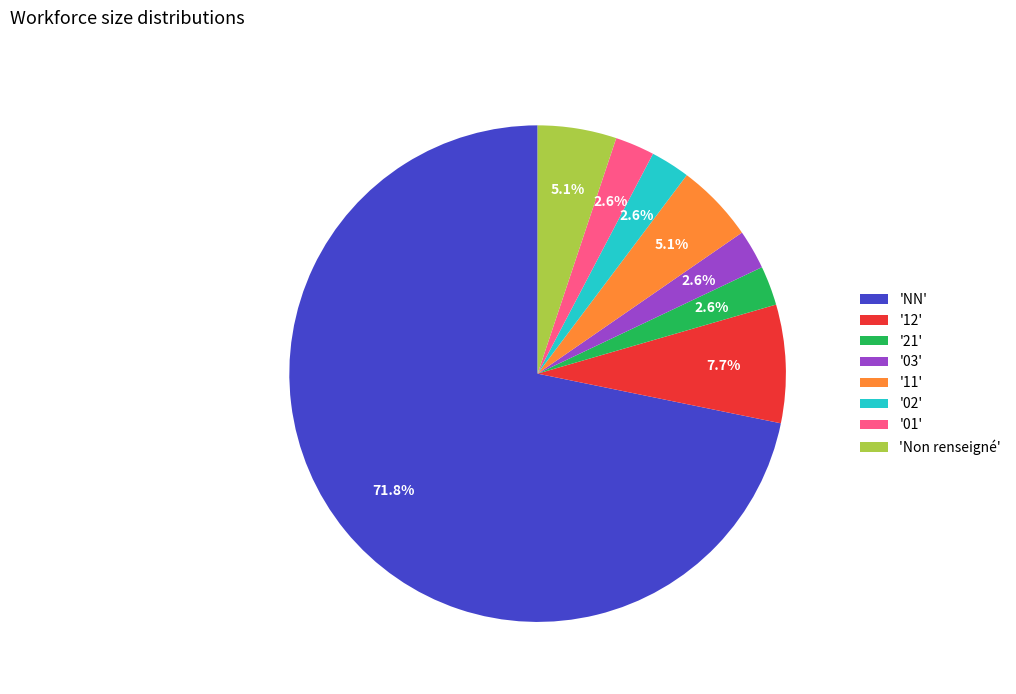

Is 'NN' the majority of the pie?

Yes